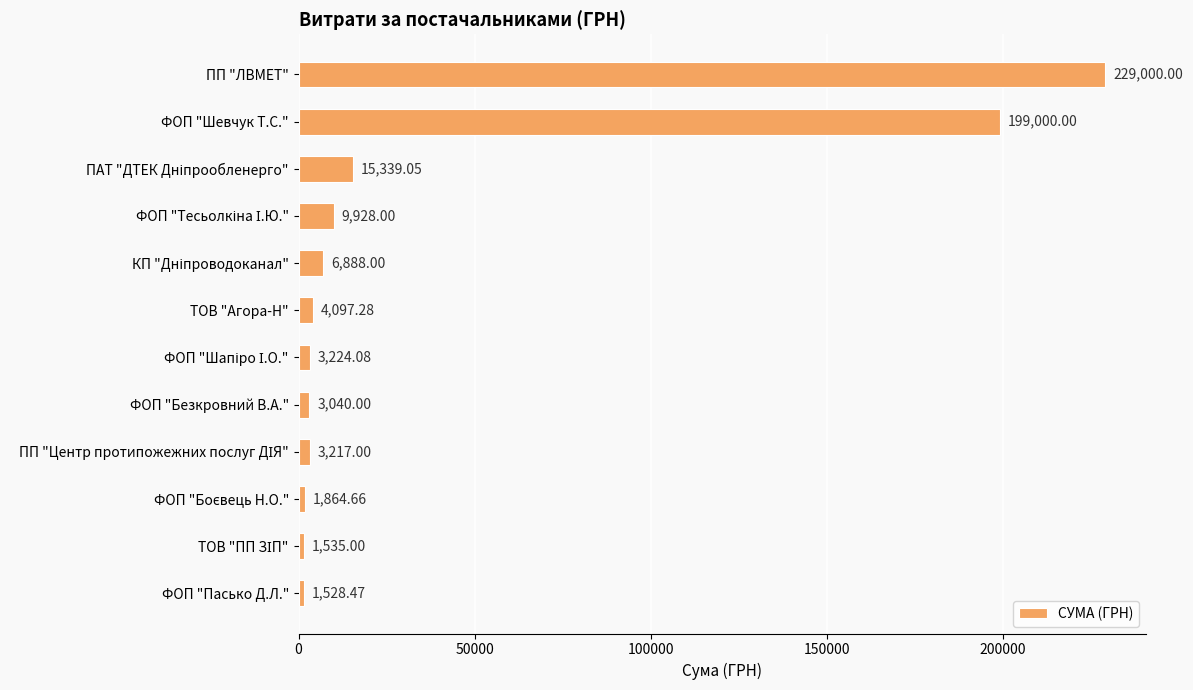

Where is the data nearest to the value 115264?

ФОП "Шевчук Т.С."